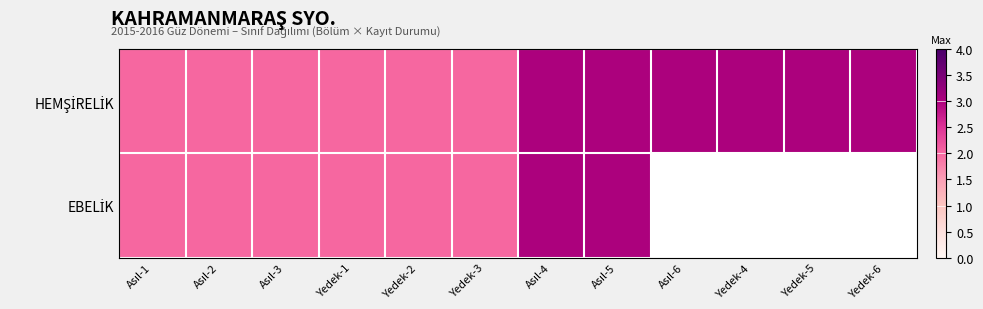

How many data points in EBELİK are less than 3?

6